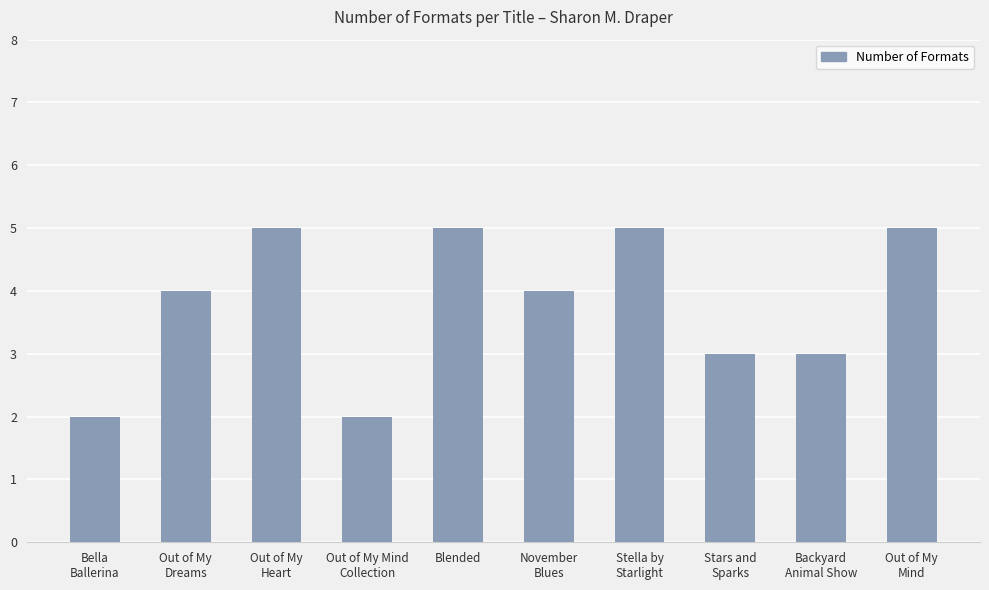

Count the number of data series in this chart.

1